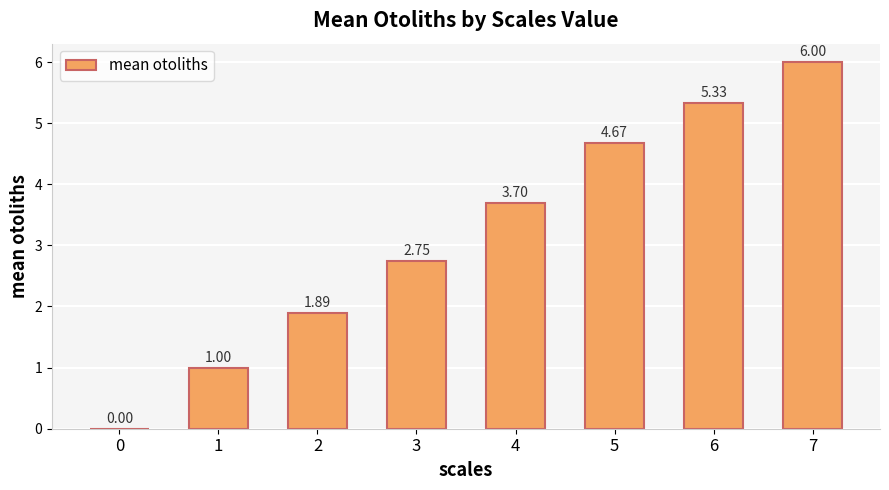

What is the change in value from 0 to 4?

+3.7